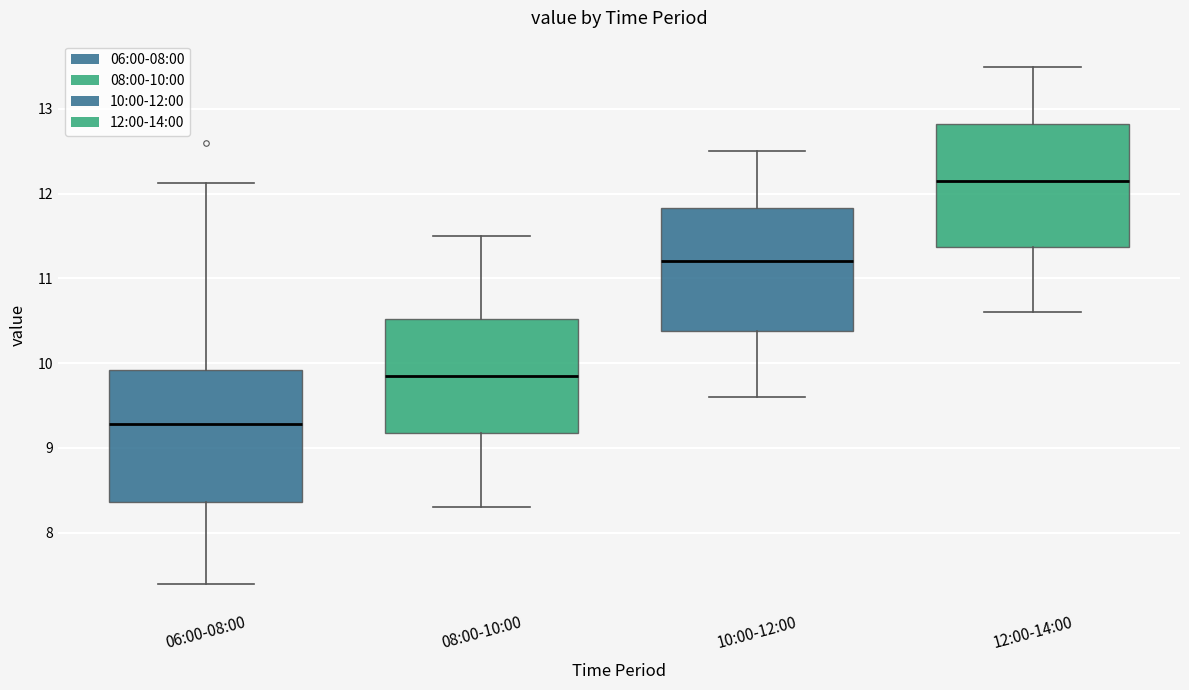

Where does the upper whisker of the box for 12:00-14:00 end on the y-axis? The values are not printed on the chart, so give them approximately, as read against the axis.

13.5